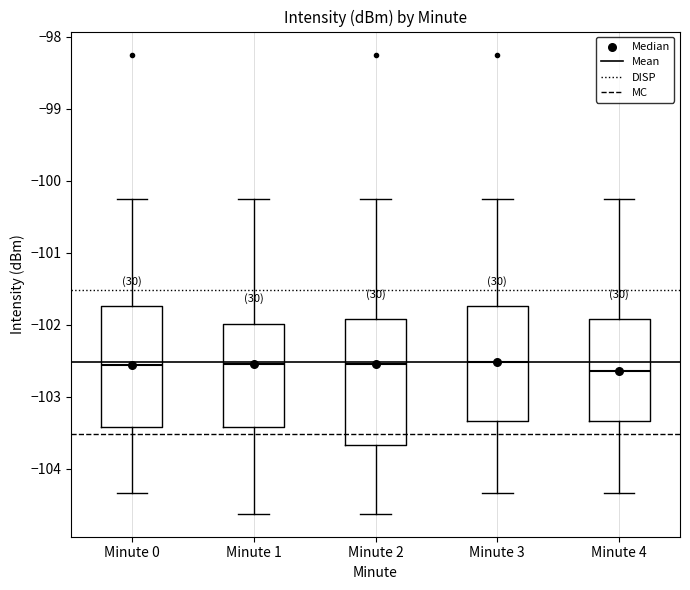

Where does the lower whisker of the box for Minute 4 end on the y-axis? The values are not printed on the chart, so give them approximately, as read against the axis.

-104.3